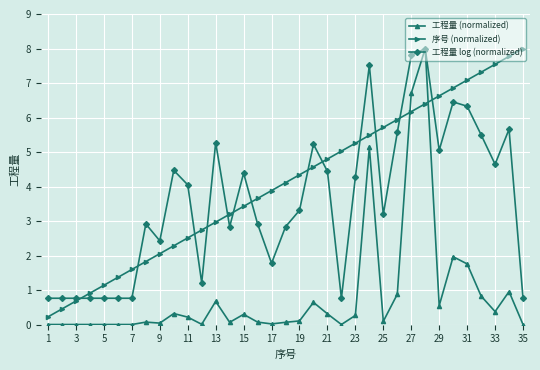

Which series has the largest total across all categories?

序号 (normalized)